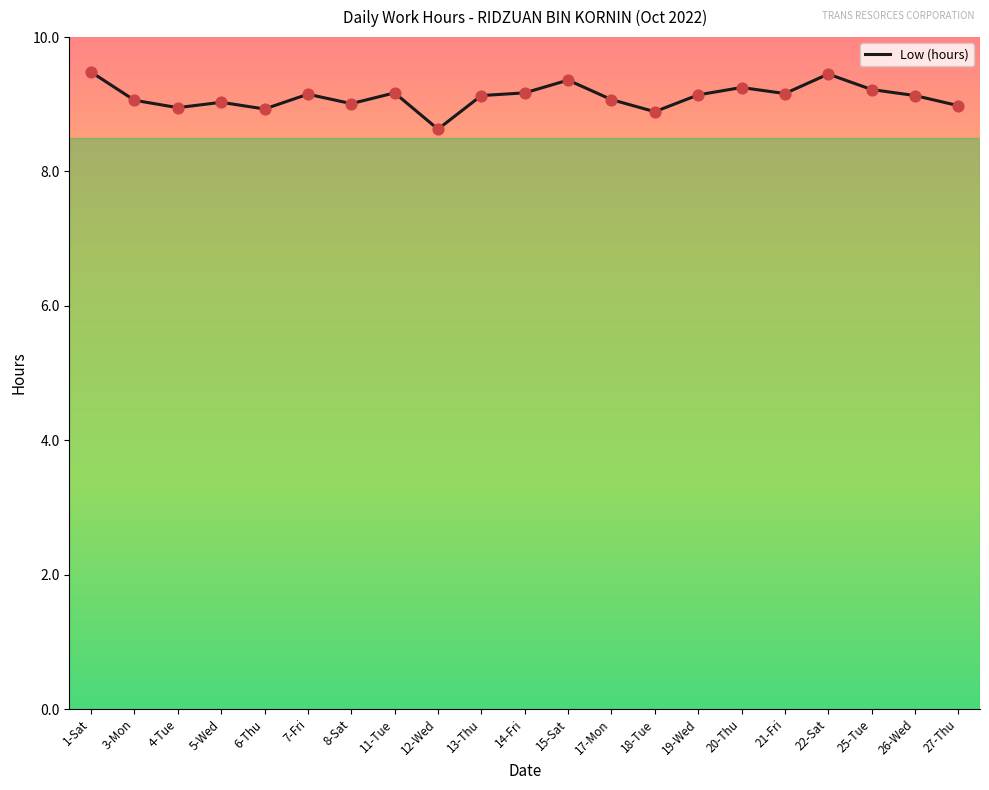

Between 26-Wed and 25-Tue, which is larger?

25-Tue